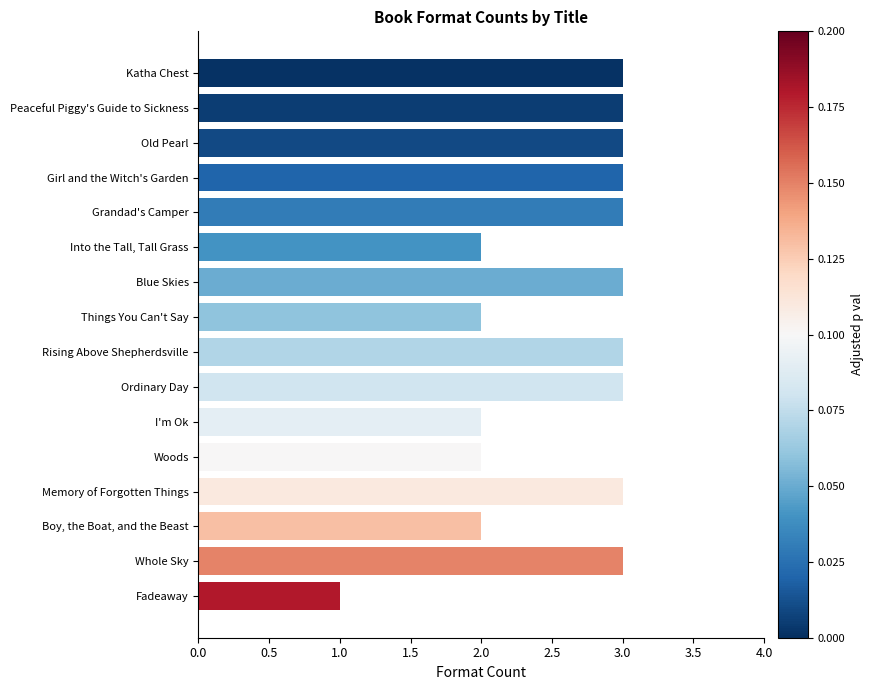

What position from the top is Things You Can't Say?

8